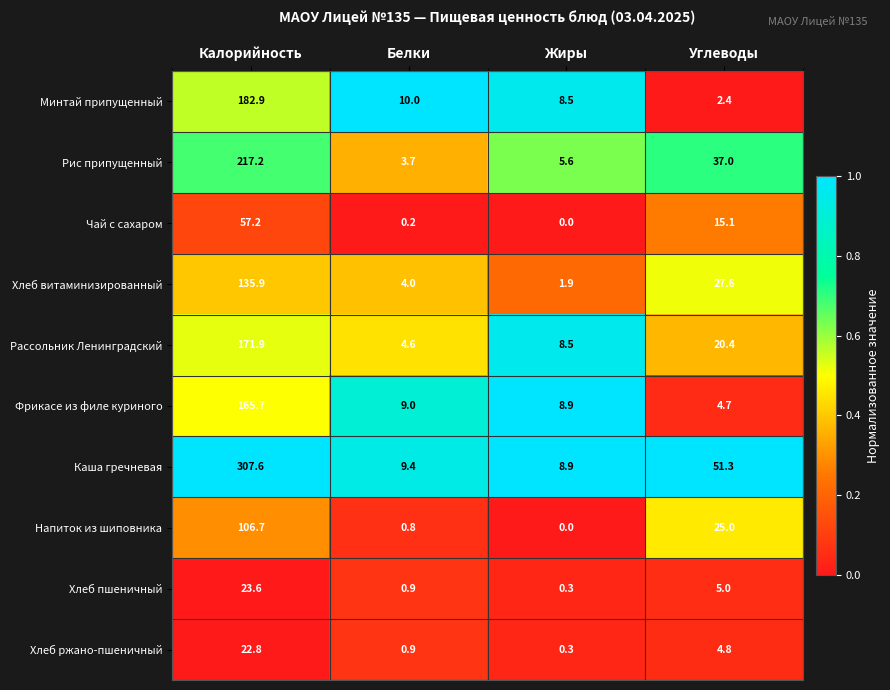

Which series has the largest total across all categories?

Каша гречневая